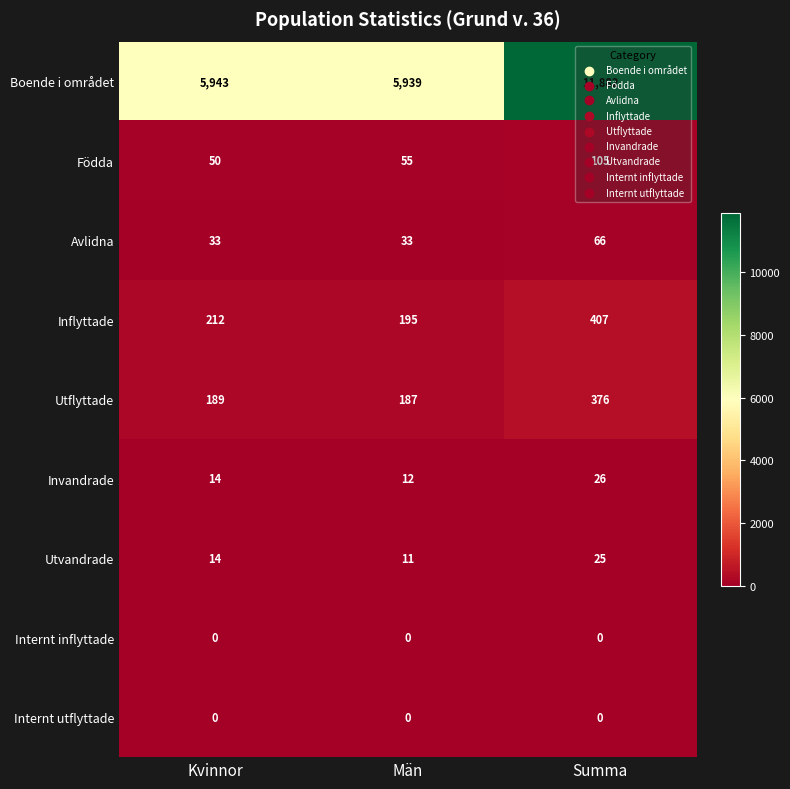

What is the maximum value shown in the chart?

11882